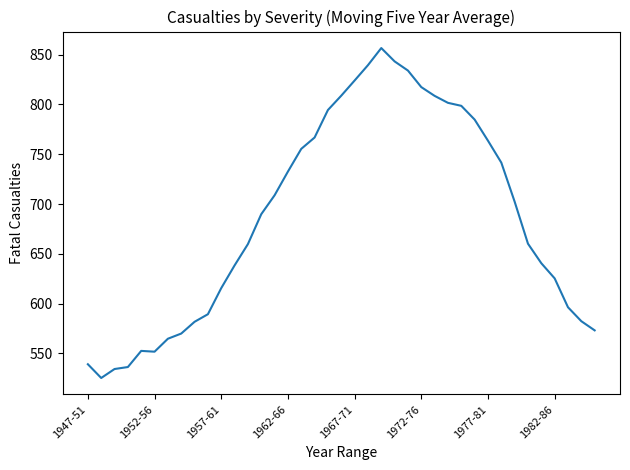

What is the difference between the maximum and minimum values?

331.2